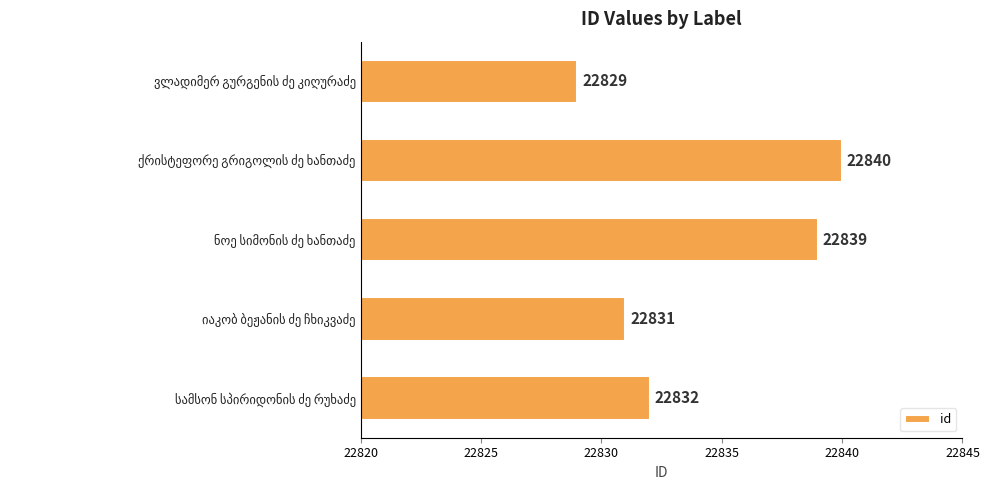

What is the greatest value displayed?

22840